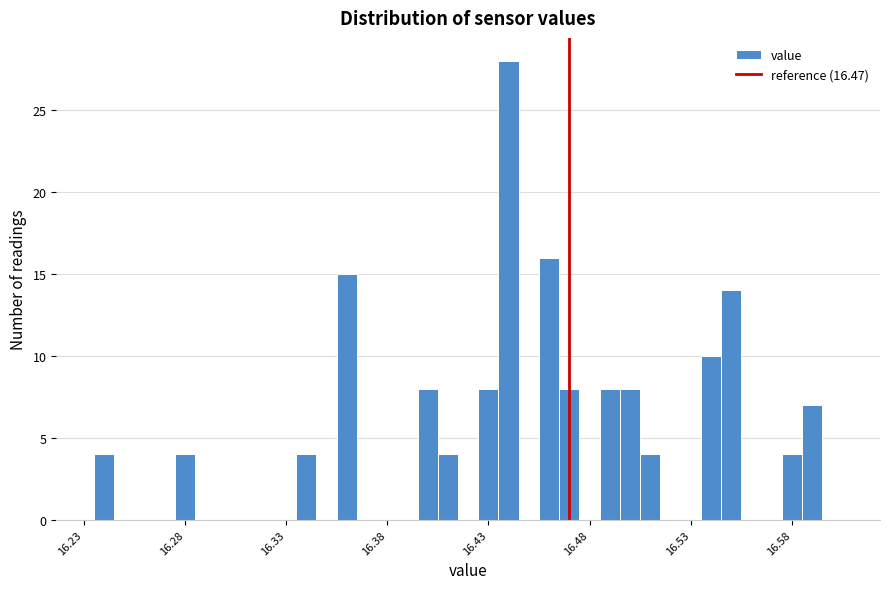

Read against the x-axis, roughly where is the centre of the tallest bar?

16.440